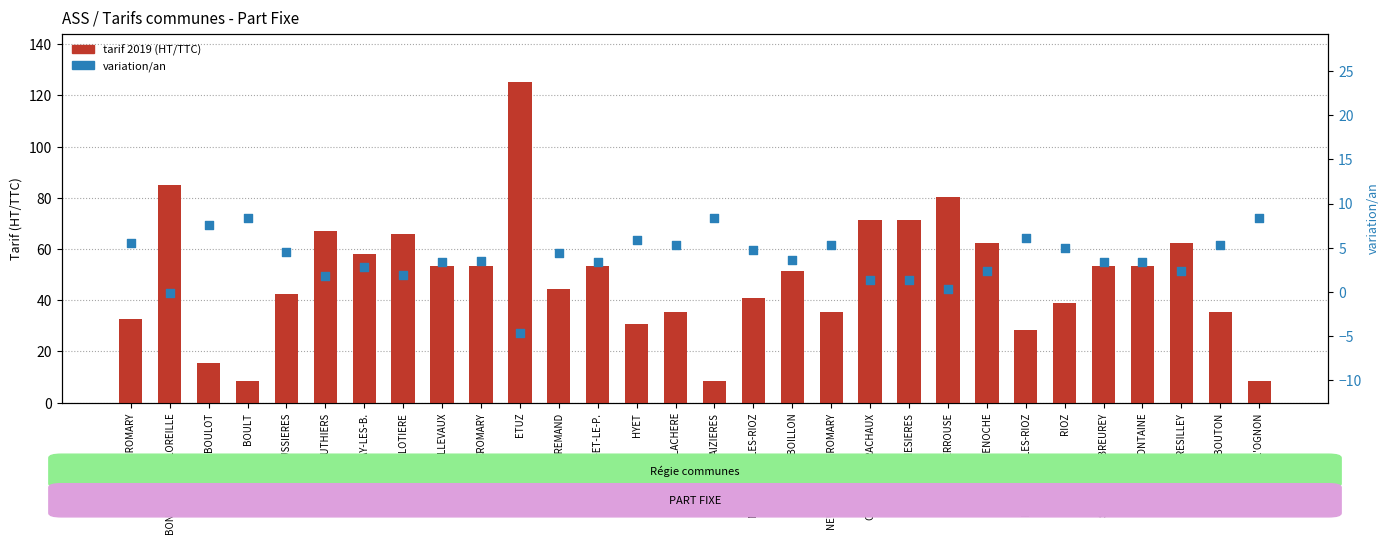

Which series reaches the maximum Y coordinate?

tarif 2019 (HT/TTC)